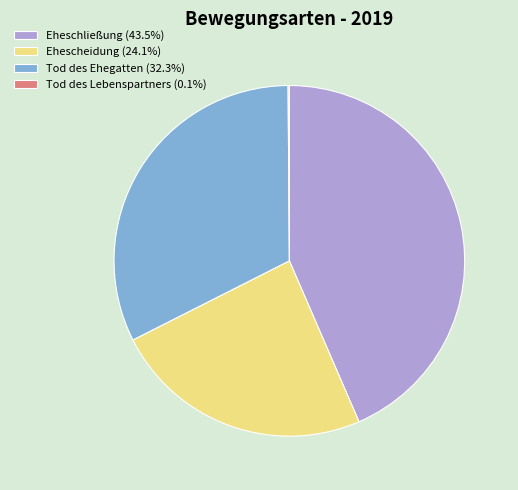

Approximately how many times larger is the value at Eheschließung (43.5%) compared to Ehescheidung (24.1%)?

1.8